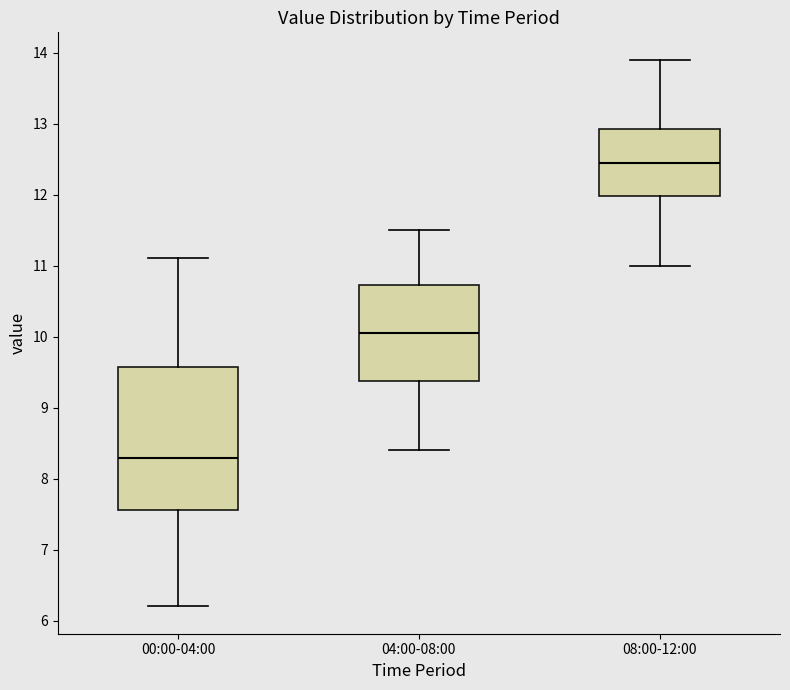

Where does the lower whisker of the box for 04:00-08:00 end on the y-axis? The values are not printed on the chart, so give them approximately, as read against the axis.

8.4